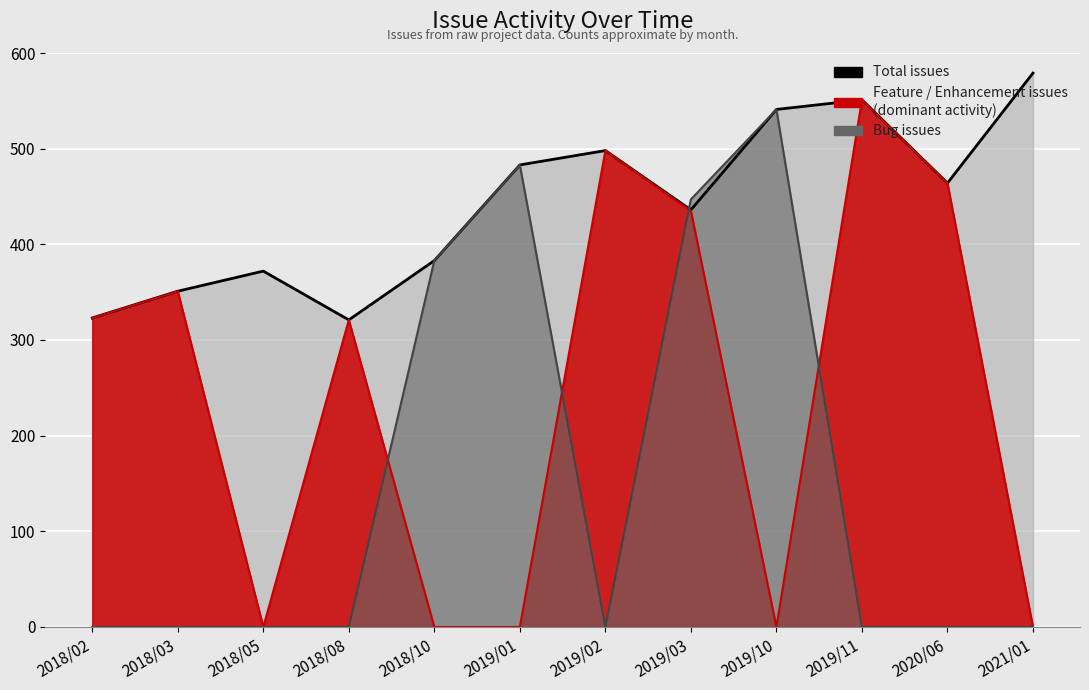

The value at 2018/05 is 206. True or false?

False